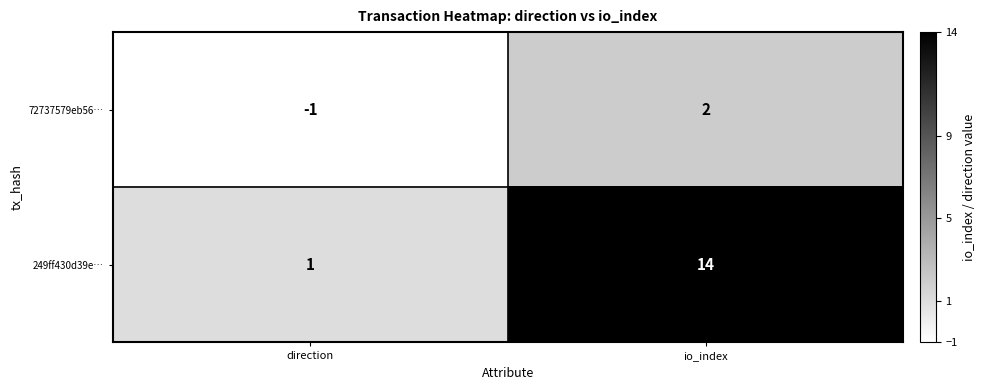

What is the average value of the 249ff430d39e… series?

8